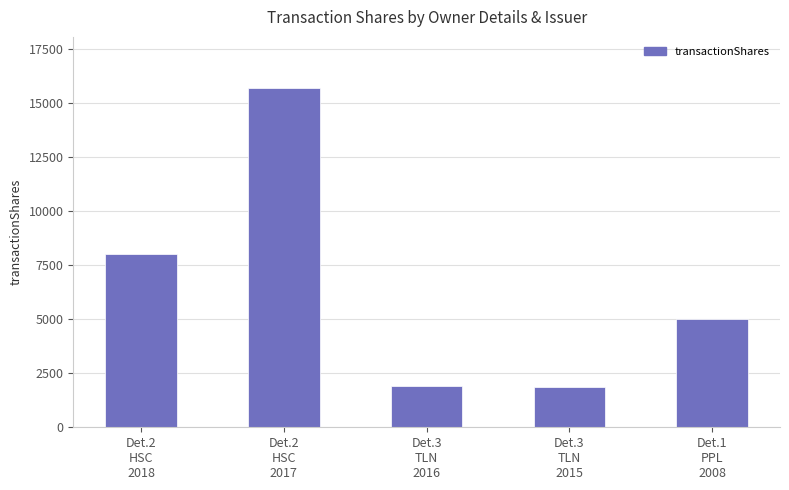

What is the difference between the second highest and second lowest values?

6123